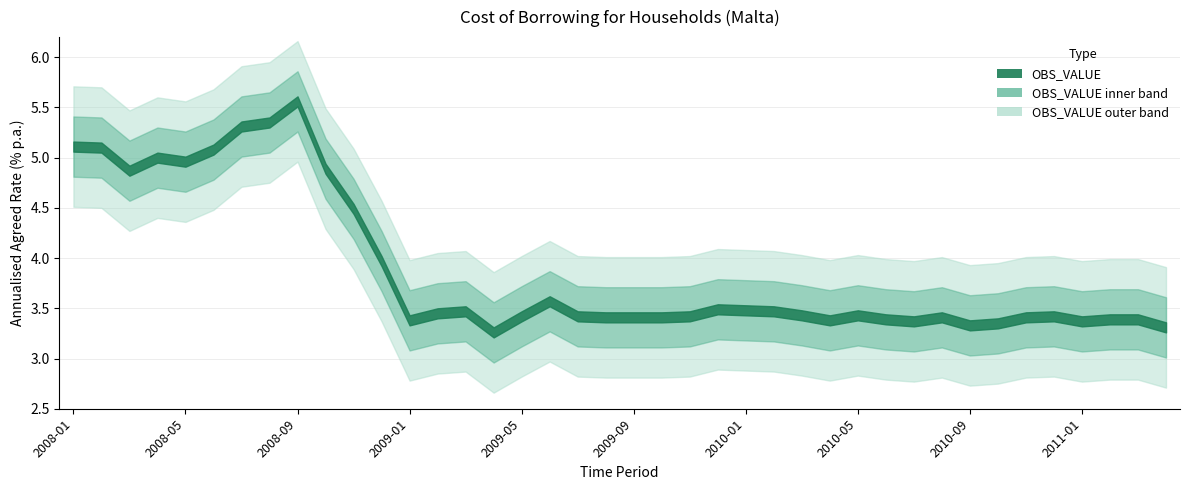

List the labels in order of value, largest first.

2008-09, 2008-08, 2008-07, 2008-01, 2008-02, 2008-06, 2008-04, 2008-05, 2008-10, 2008-03, 2008-11, 2008-12, 2009-06, 2009-12, 2010-01, 2009-03, 2010-02, 2009-02, 2010-03, 2010-05, 2009-05, 2009-07, 2009-11, 2010-12, 2009-08, 2009-09, 2009-10, 2010-08, 2010-11, 2010-06, 2011-02, 2011-03, 2009-01, 2010-04, 2010-07, 2011-01, 2010-10, 2010-09, 2011-04, 2009-04